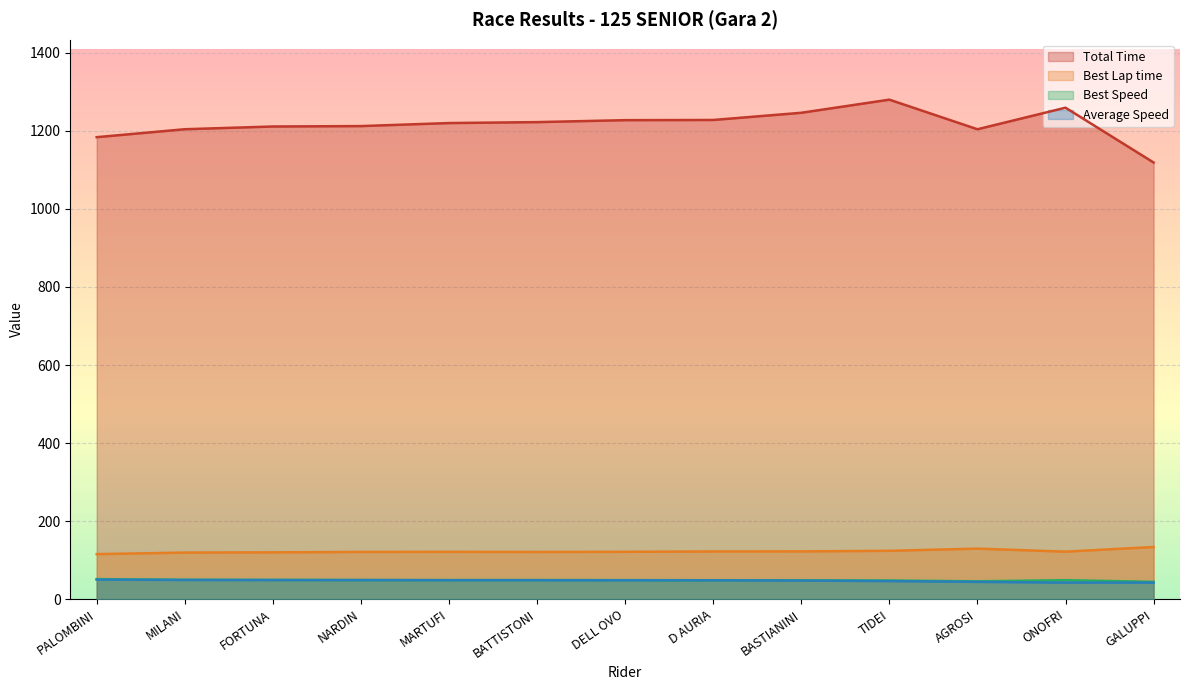

Which category has the lowest value across all series?

ONOFRI